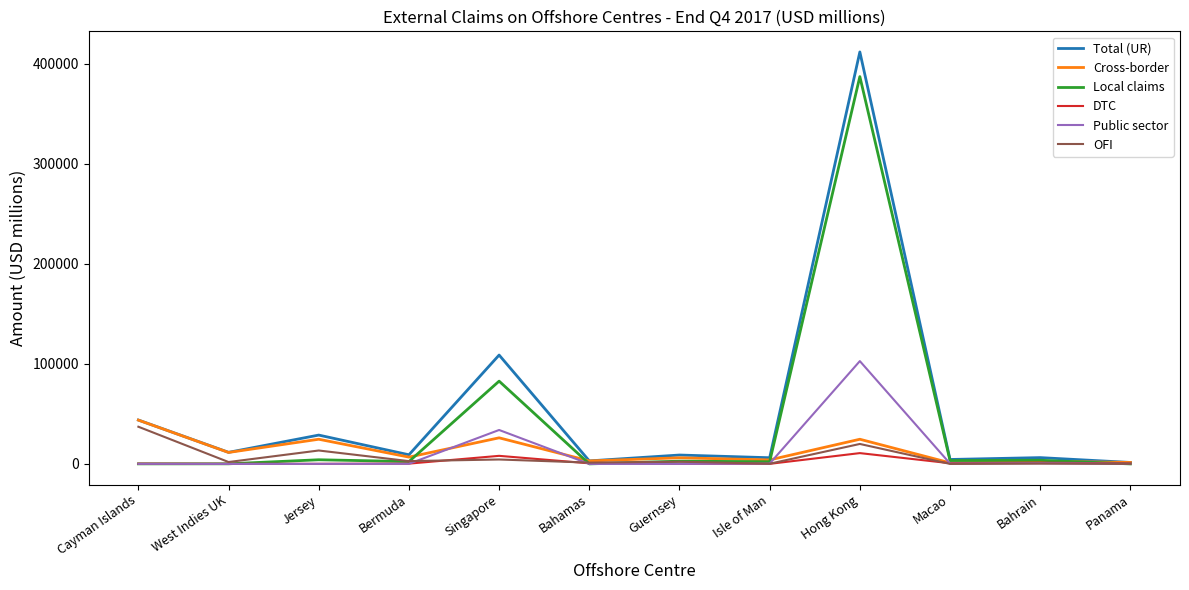

At which label does Local claims reach its peak?

Hong Kong